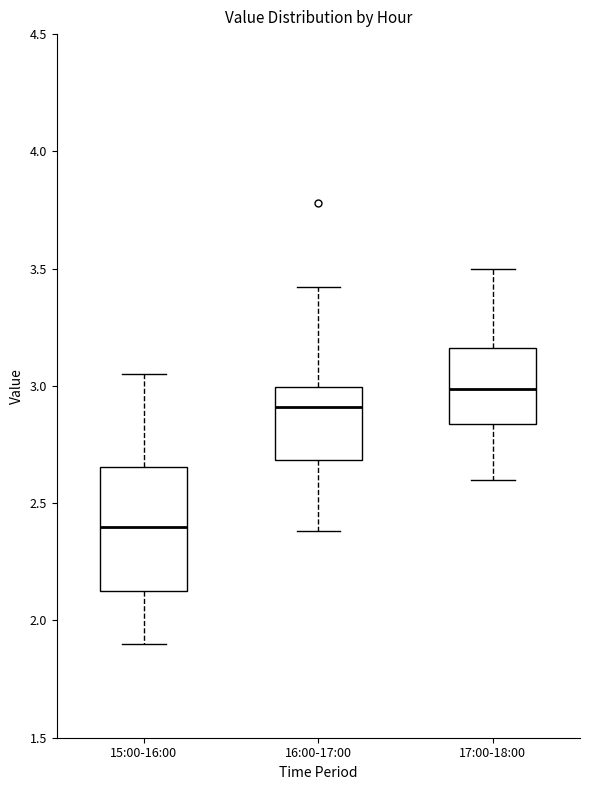

Reading left to right, transcribe this box plot: for each box, give where its median line is, the range the box spans, and where its two whiskers end, as read against the y-axis. The values are not printed on the chart, so give them approximately, as read against the axis.

15:00-16:00: median 2.40, box 2.15 to 2.65, whiskers 1.90 to 3.05
16:00-17:00: median 2.90, box 2.70 to 3.00, whiskers 2.40 to 3.40
17:00-18:00: median 3.00, box 2.85 to 3.15, whiskers 2.60 to 3.50